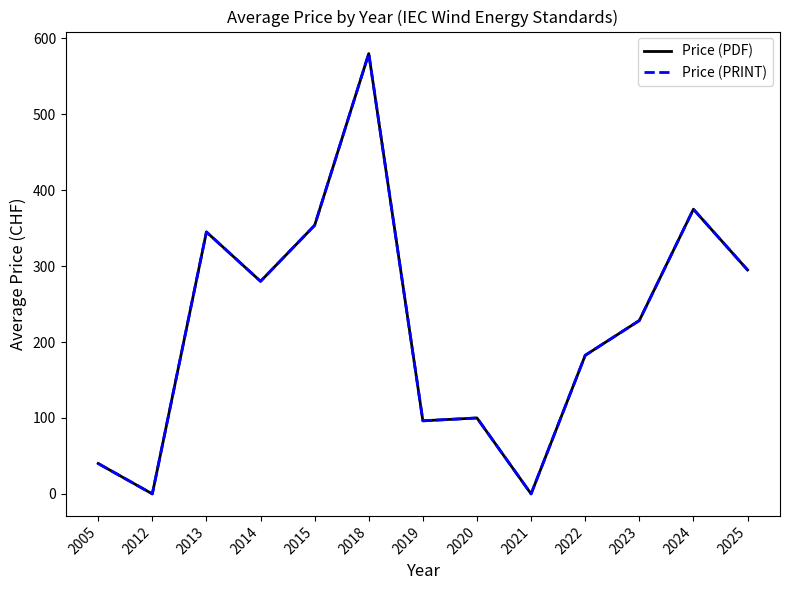

Does the chart have visible grid lines?

No